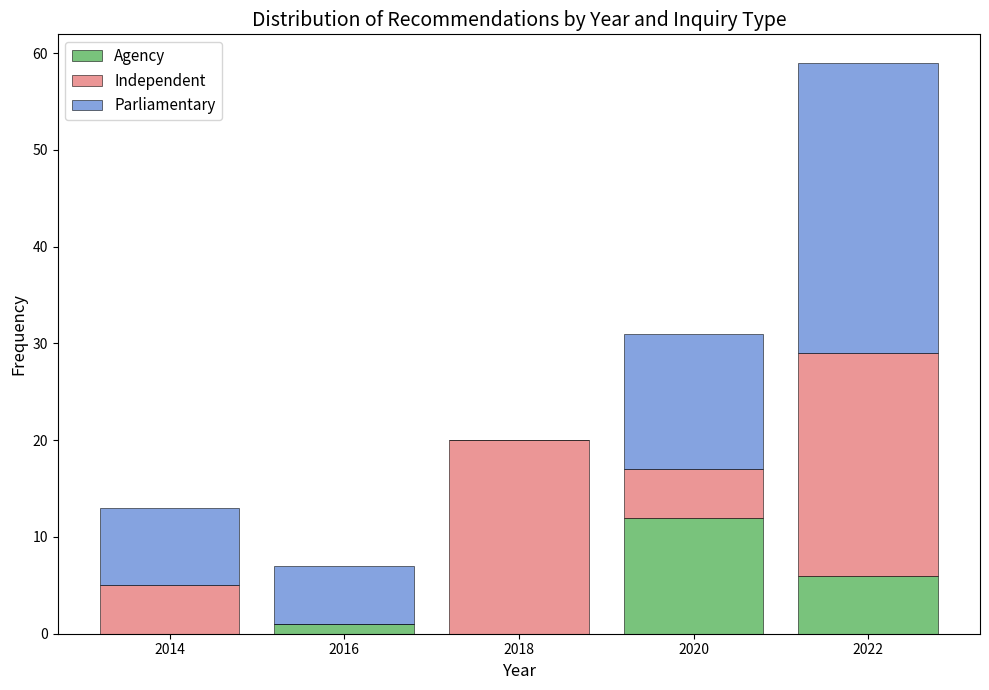

Reading left to right, transcribe this chart: for each stacked bar, give the range it covers on the x-axis and its total height. The values are not printed on the chart, so give them approximately, as read against the axis.

2013 to 2015: 13
2015 to 2017: 7
2017 to 2019: 20
2019 to 2021: 31
2021 to 2023: 59